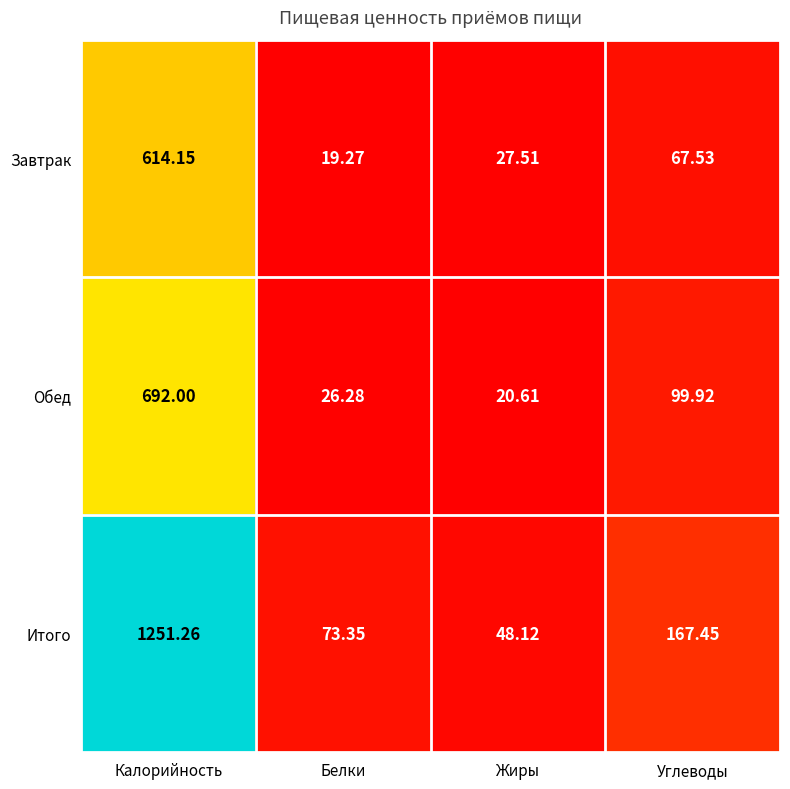

At which label is Итого closest to 649?

Углеводы